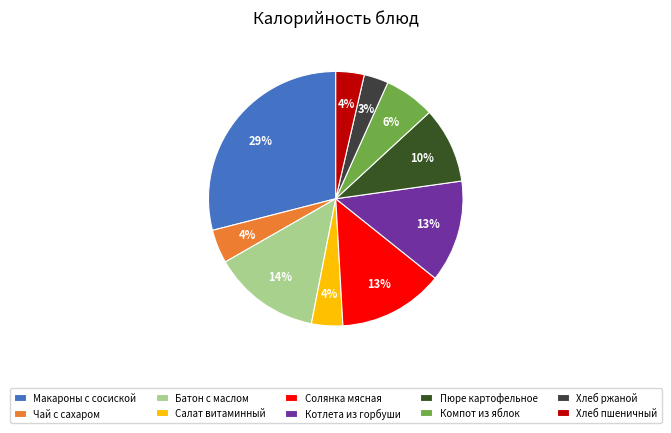

Which category has the biggest portion of the pie?

Макароны с сосиской